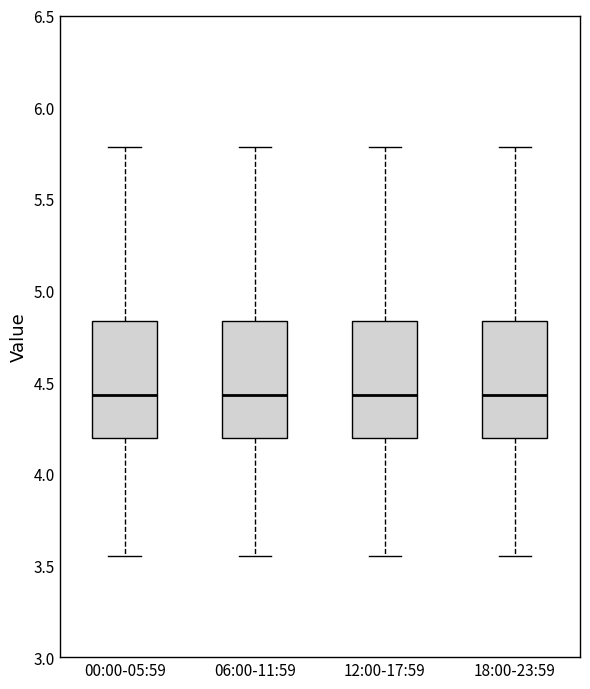

Where does the lower whisker of the box for 12:00-17:59 end on the y-axis? The values are not printed on the chart, so give them approximately, as read against the axis.

3.55